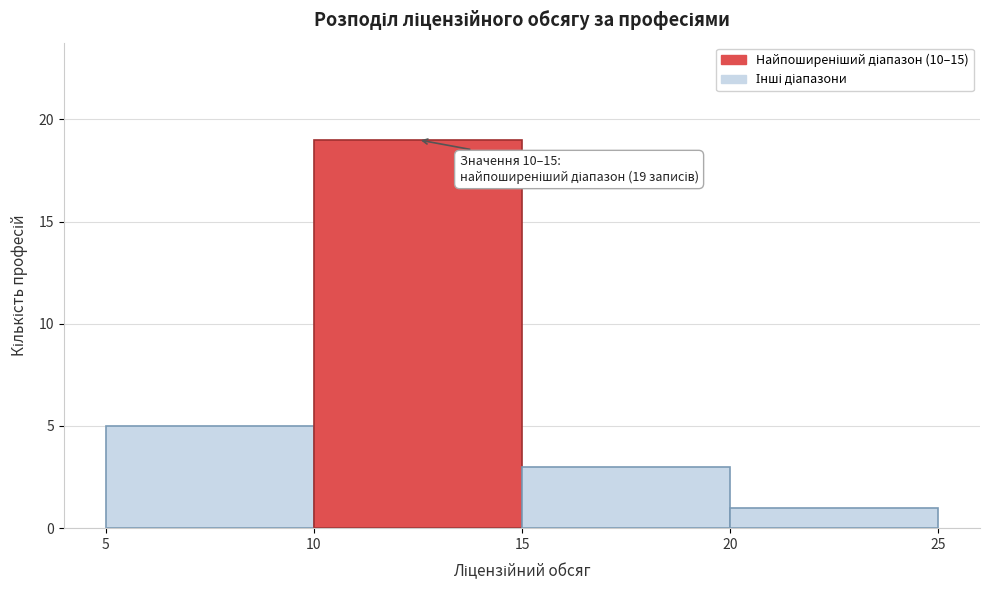

Which range on the x-axis has the tallest bar?

10 to 15